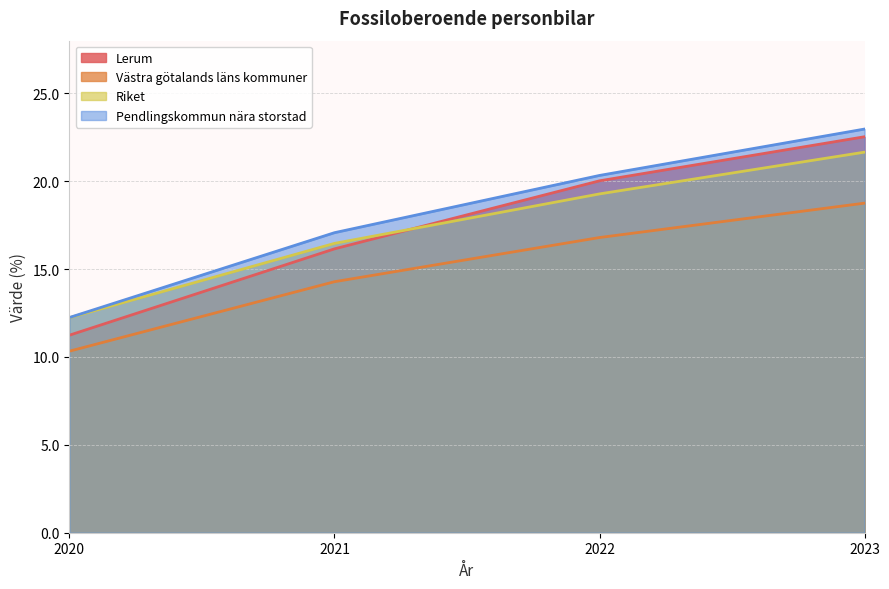

List the labels in order of Riket value, smallest first.

2020, 2021, 2022, 2023